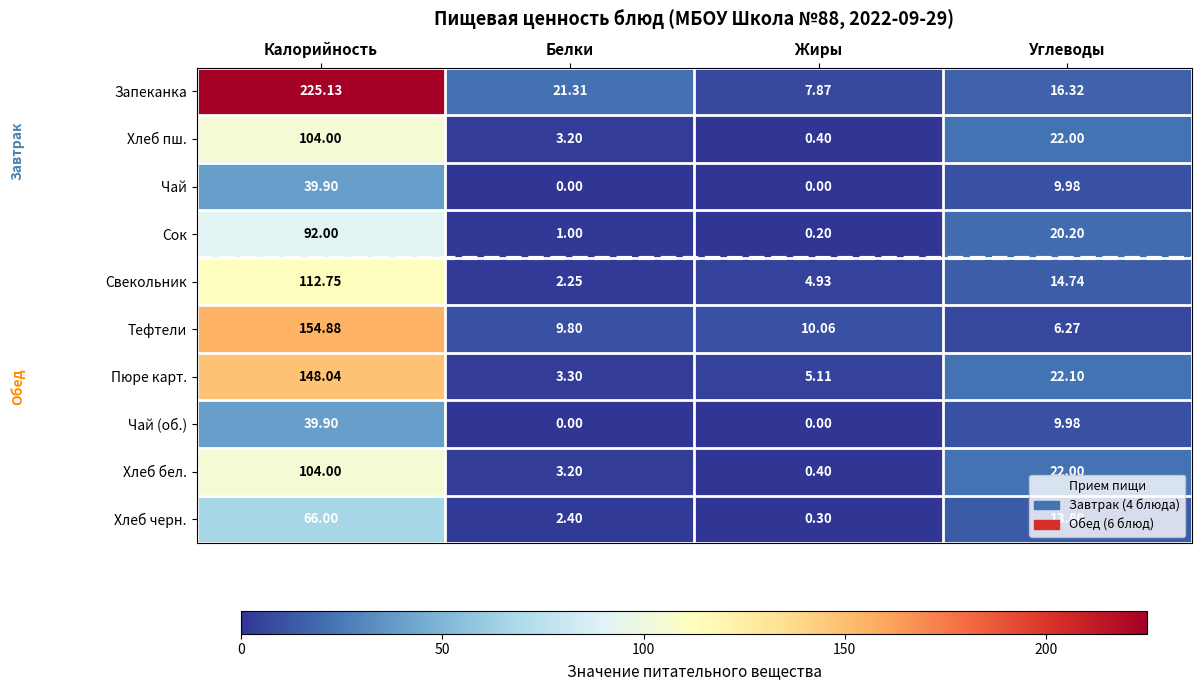

Which series changed the most between Белки and Жиры?

Запеканка